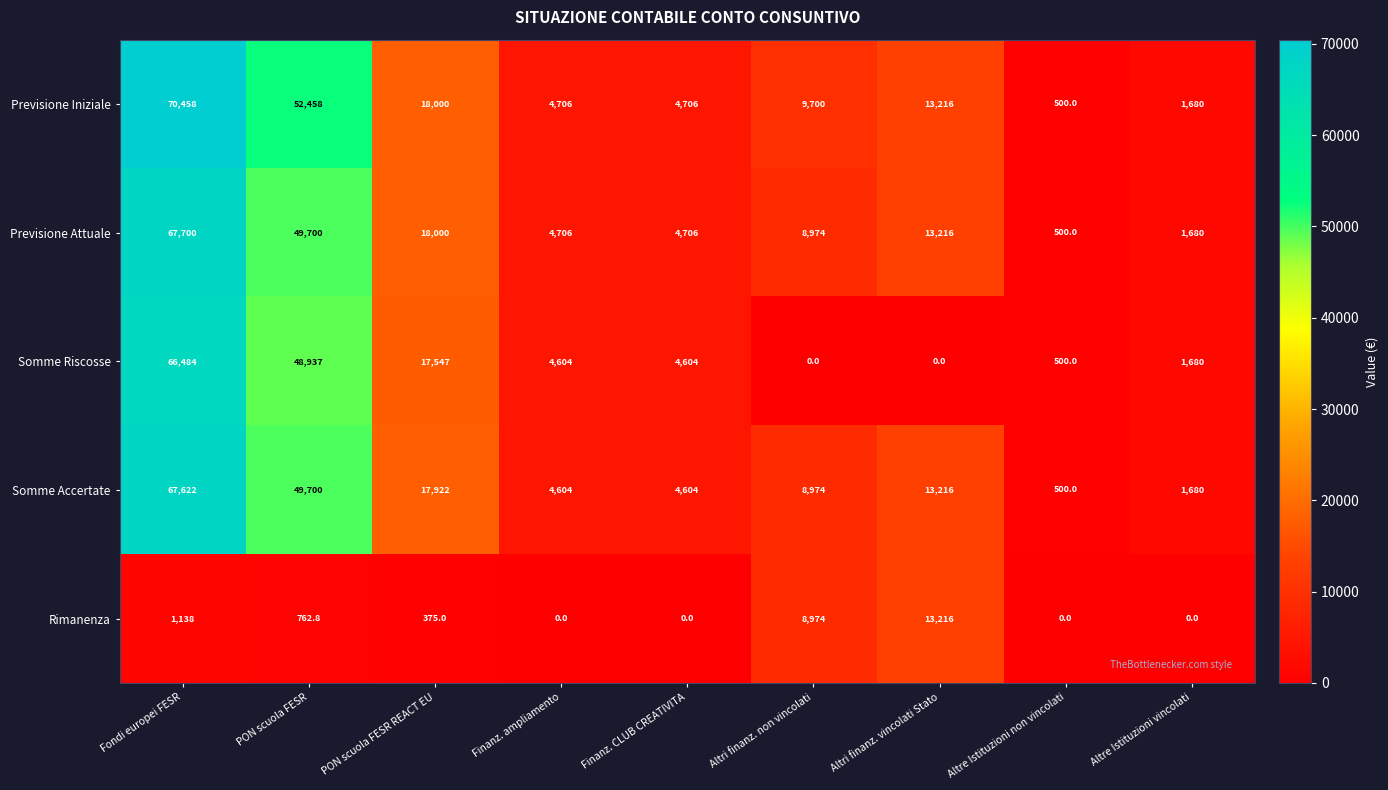

What is the difference between the maximum and minimum values in the Previsione Iniziale series?

69958.0